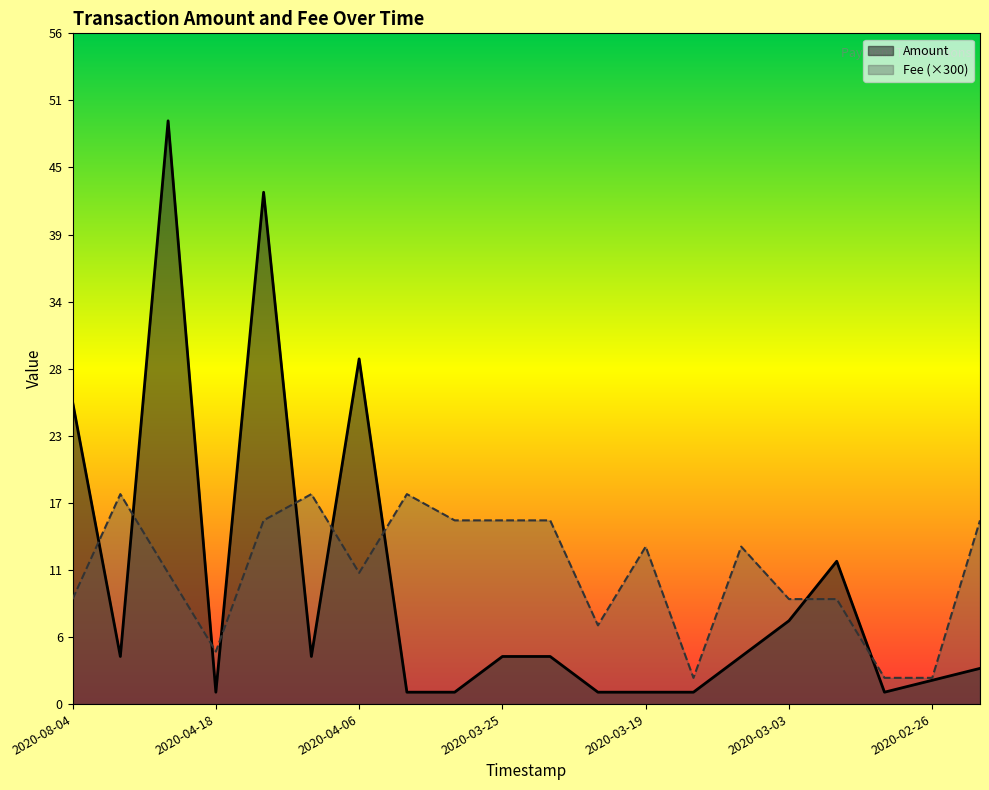

How many values in the Amount series exceed 4?

6